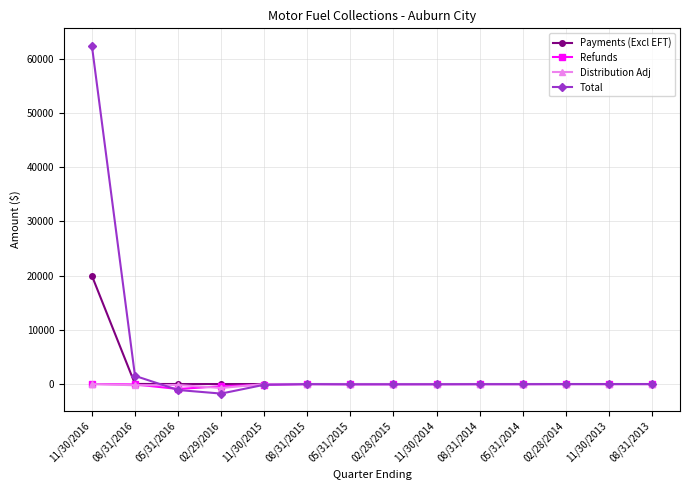

What is the sum of the Total values at 02/28/2014 and 08/31/2013?

-8.4